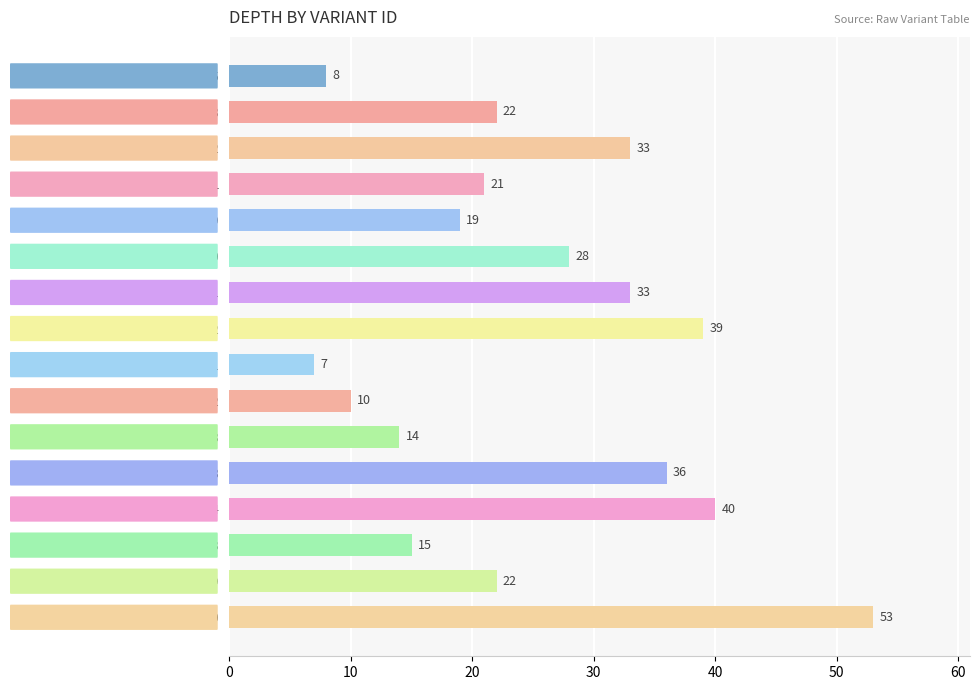

The chart shows a value of 22 at 47202033. True or false?

True